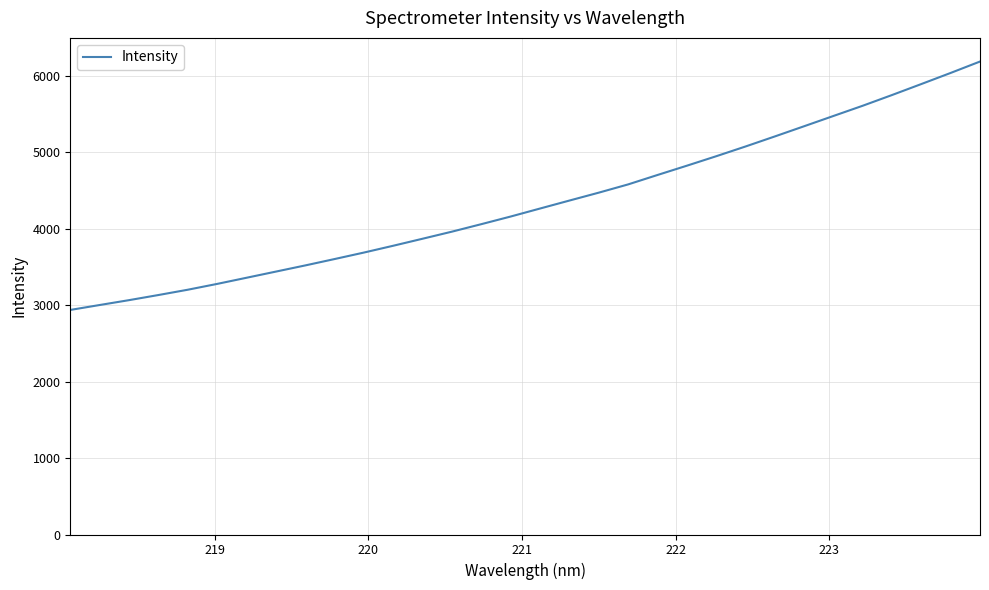

What is the greatest value displayed?

6189.4